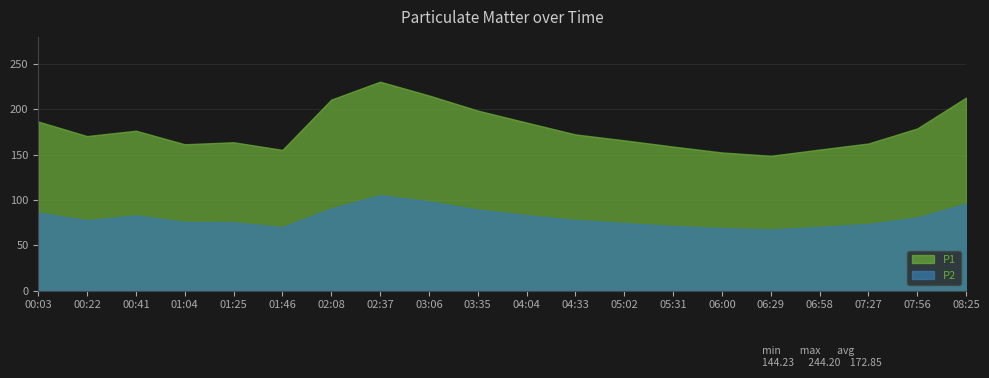

What is the label of the 10th point from the left?

03:35